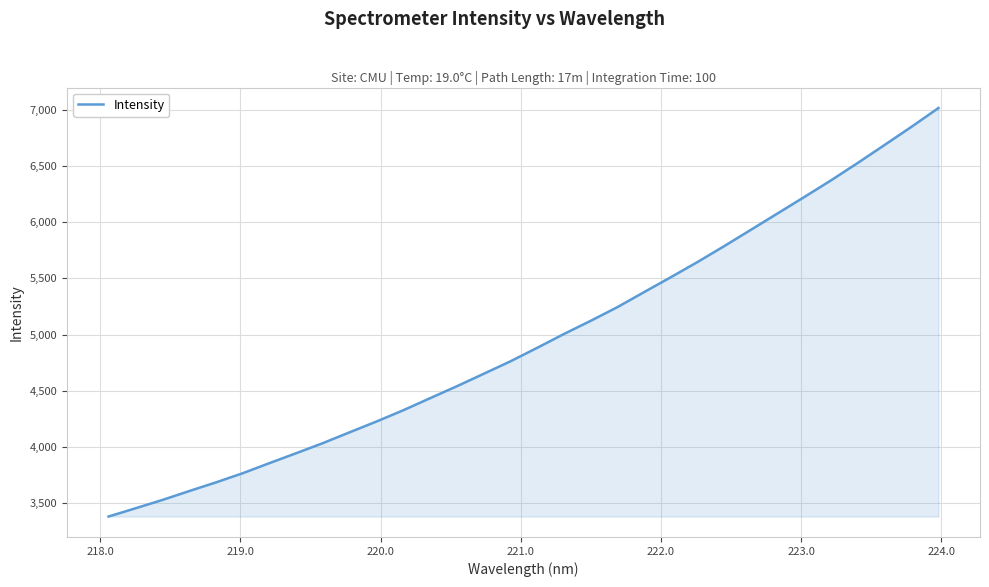

How many distinct data groups are displayed?

1